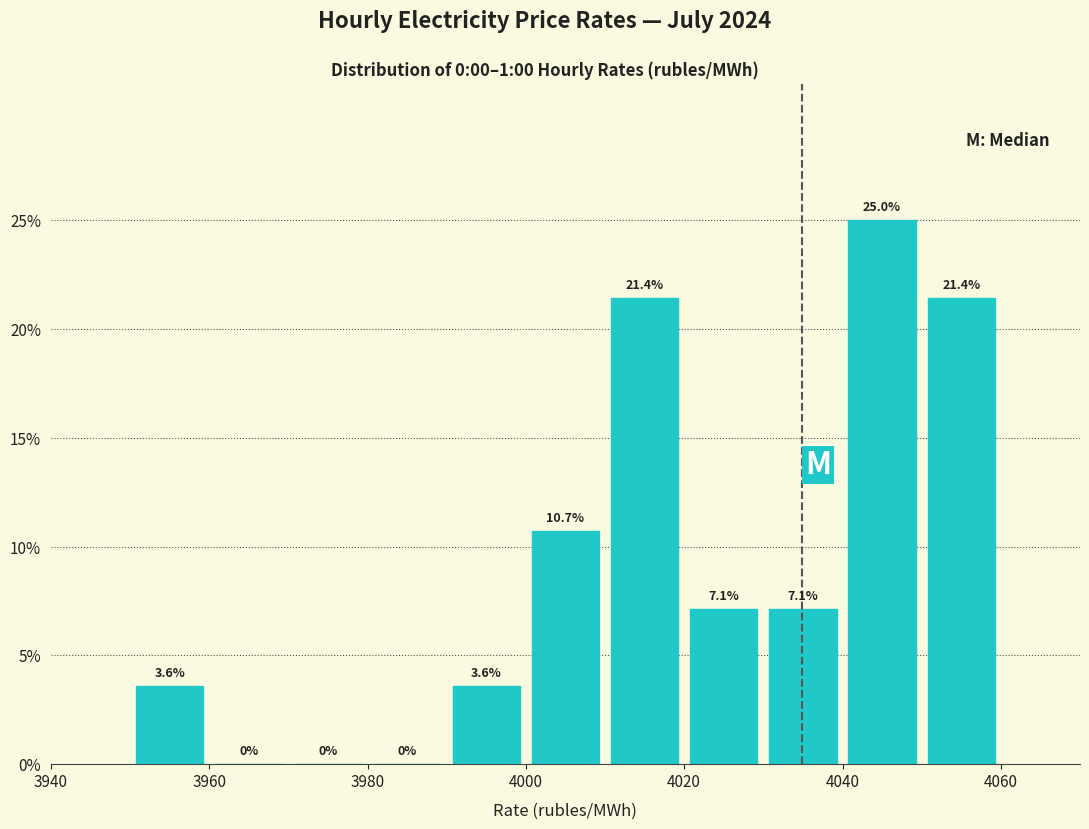

Reading left to right, transcribe this chart: for each bar, give the range it covers on the x-axis and its height.

3950 to 3960: 3.6
3960 to 3970: 0.0
3970 to 3980: 0.0
3980 to 3990: 0.0
3990 to 4000: 3.6
4000 to 4010: 10.7
4010 to 4020: 21.4
4020 to 4030: 7.1
4030 to 4040: 7.1
4040 to 4050: 25.0
4050 to 4060: 21.4